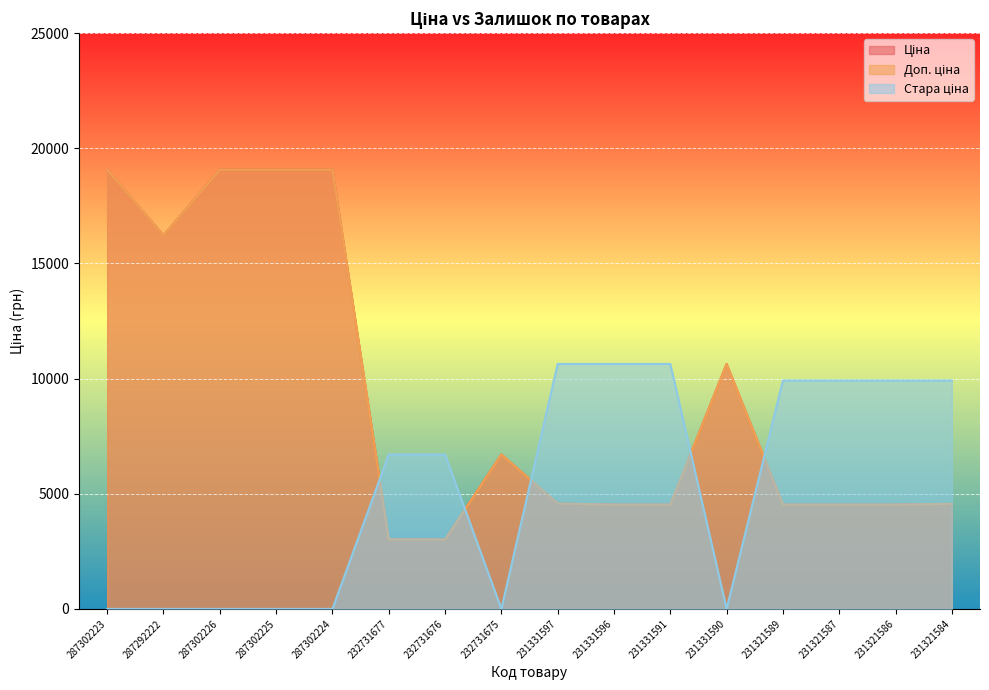

Which series ends up on top after the final intersection of Стара ціна and Доп. ціна?

Стара ціна